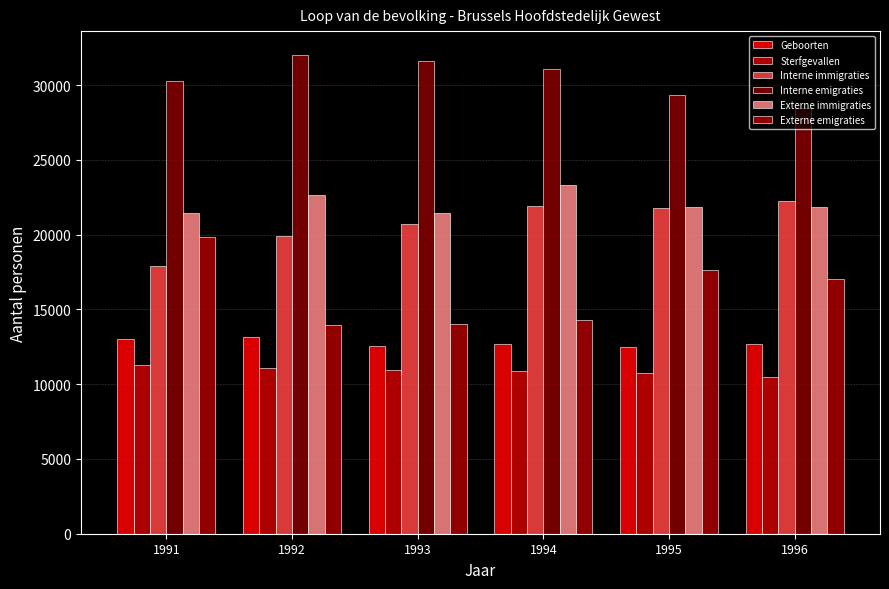

Where is Externe immigraties nearest to the value 22385?

1992